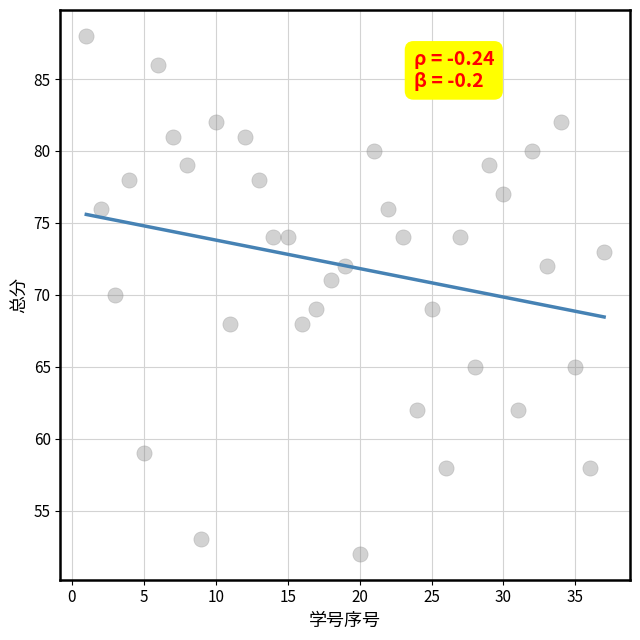

What is the range of Y values (max minus min)?

36